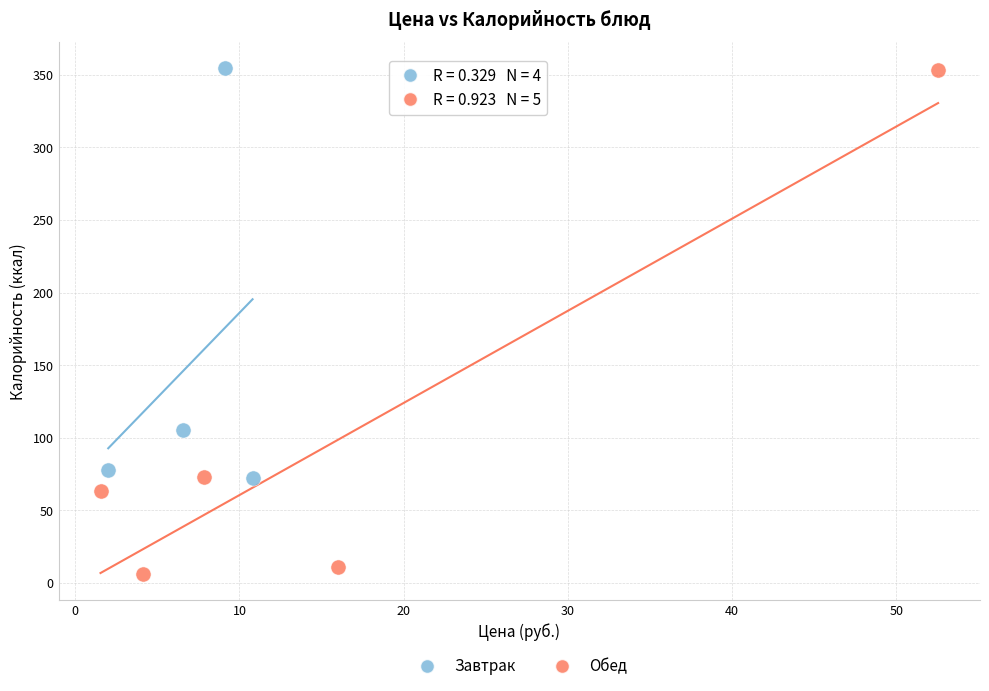

Which series has the largest Y range (max minus min)?

Обед